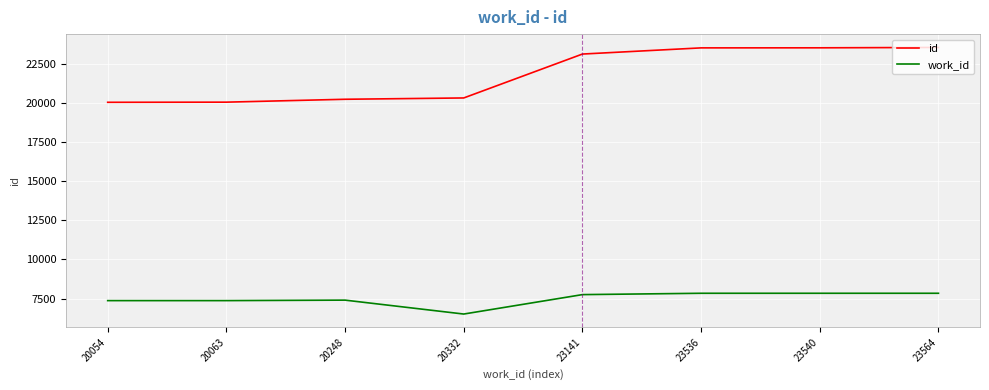

Rank the series at 20054 from highest to lowest value.

id, work_id